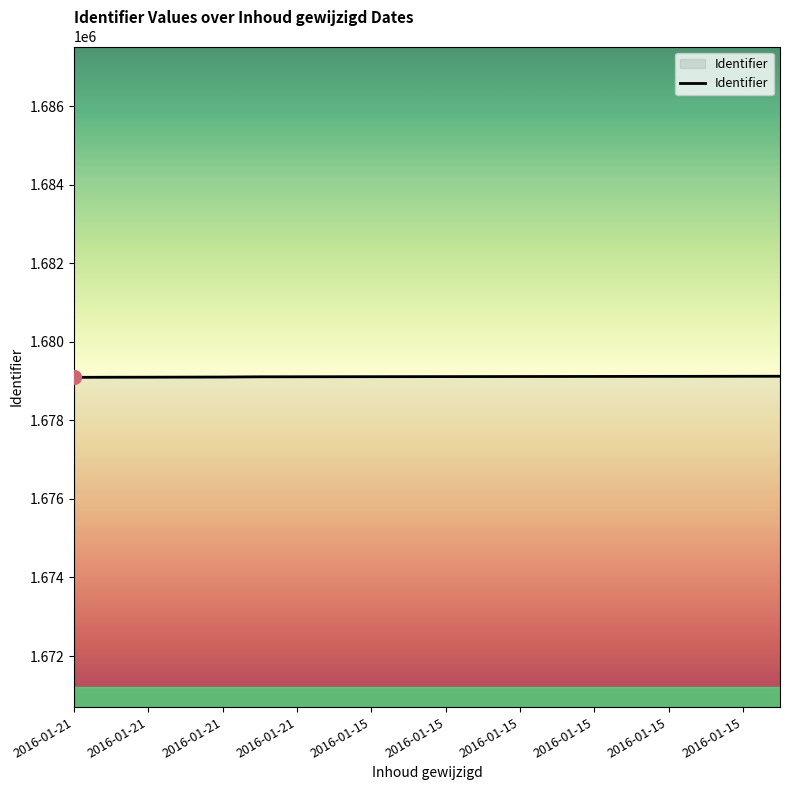

What is the maximum value shown in the chart?

1679123